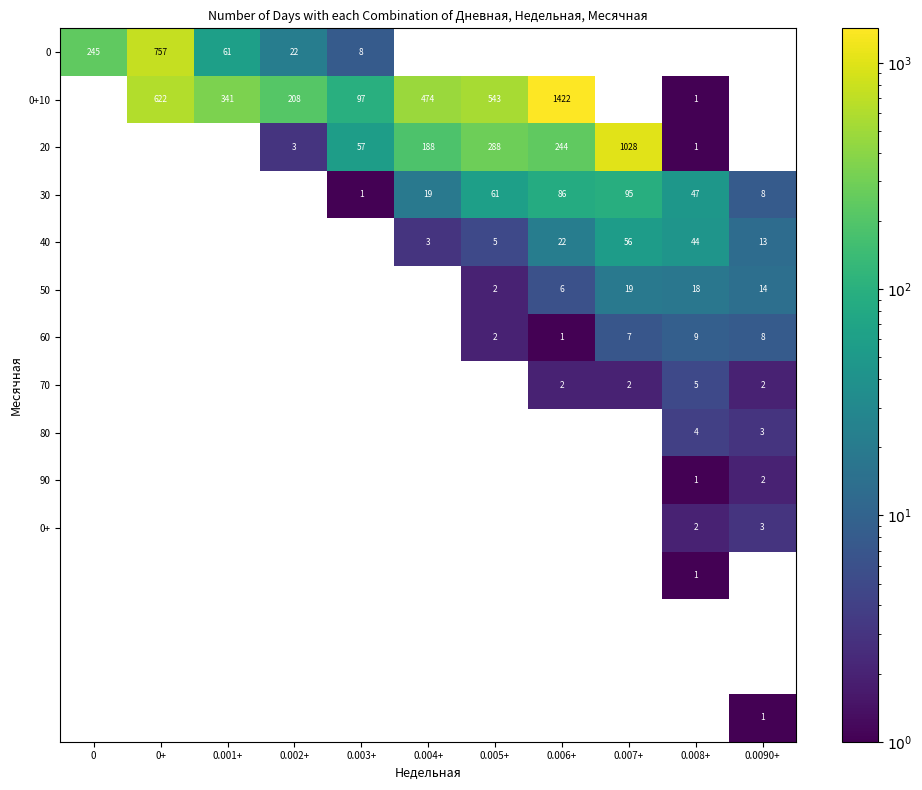

At which category is the sum across all series the highest?

0.006+